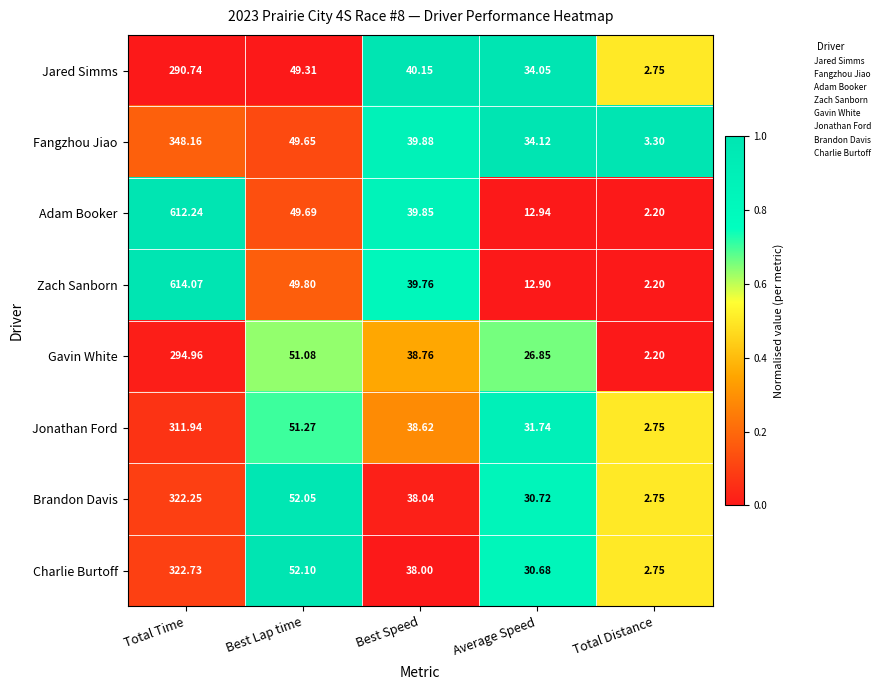

What is the total value across all series at Best Speed?

313.1